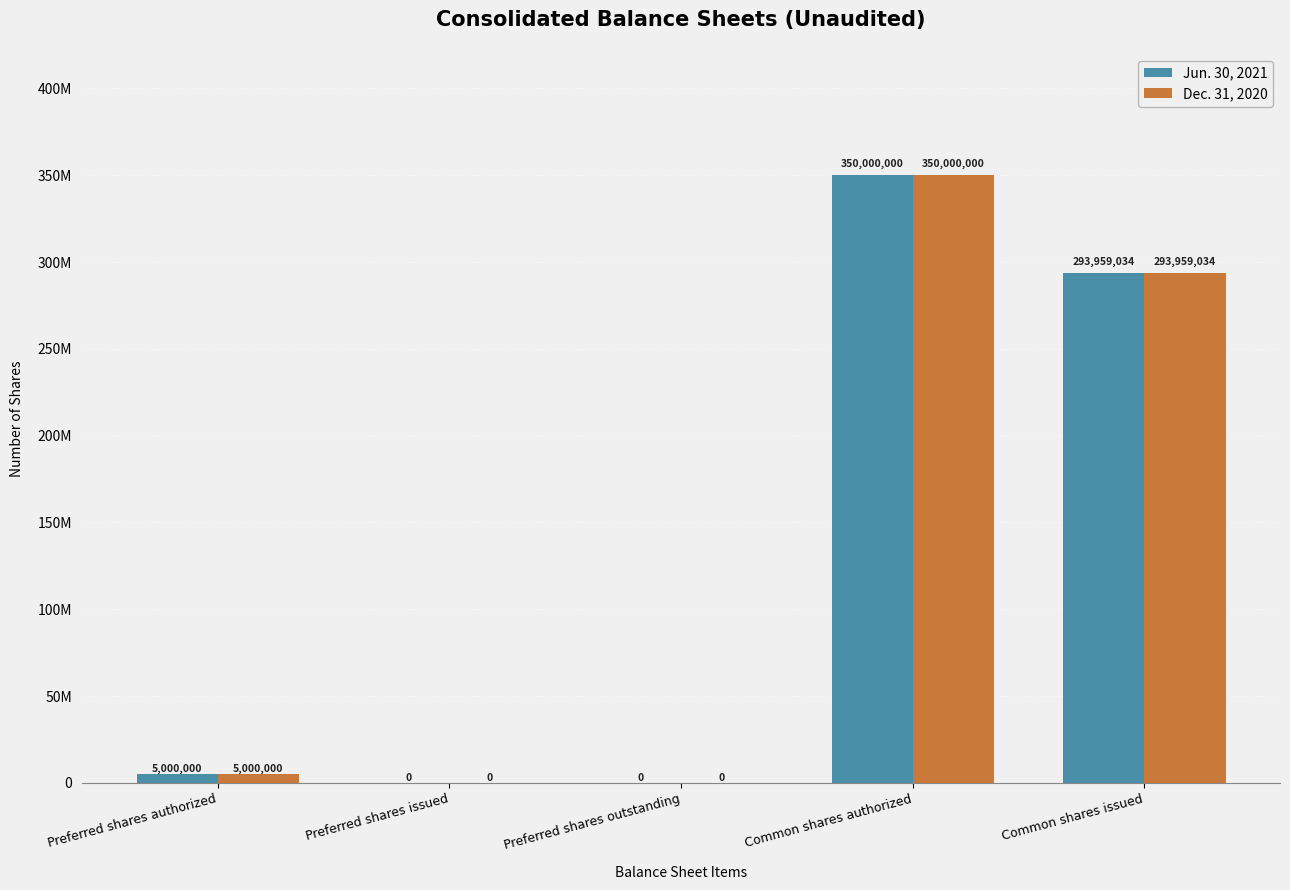

The Jun. 30, 2021 series shows 5000000 at Preferred shares authorized. True or false?

True